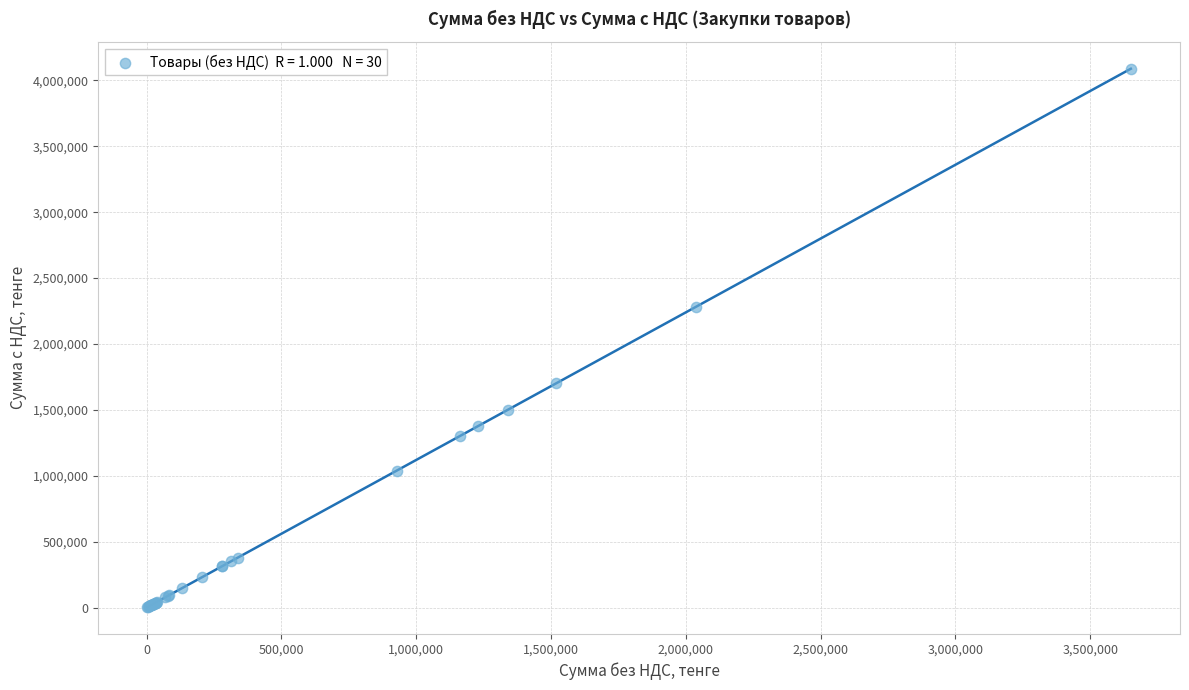

What Y value in the scatter plot is closest to 2046246?

2284251.2